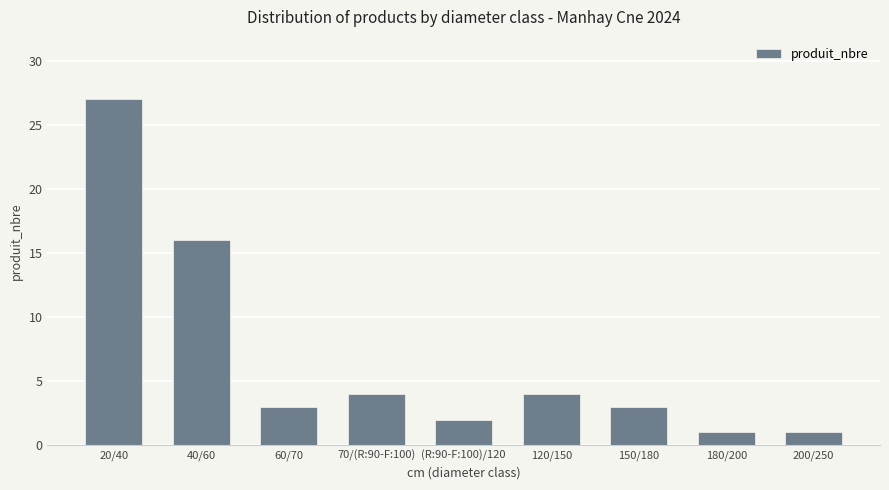

What is the maximum value shown in the chart?

27